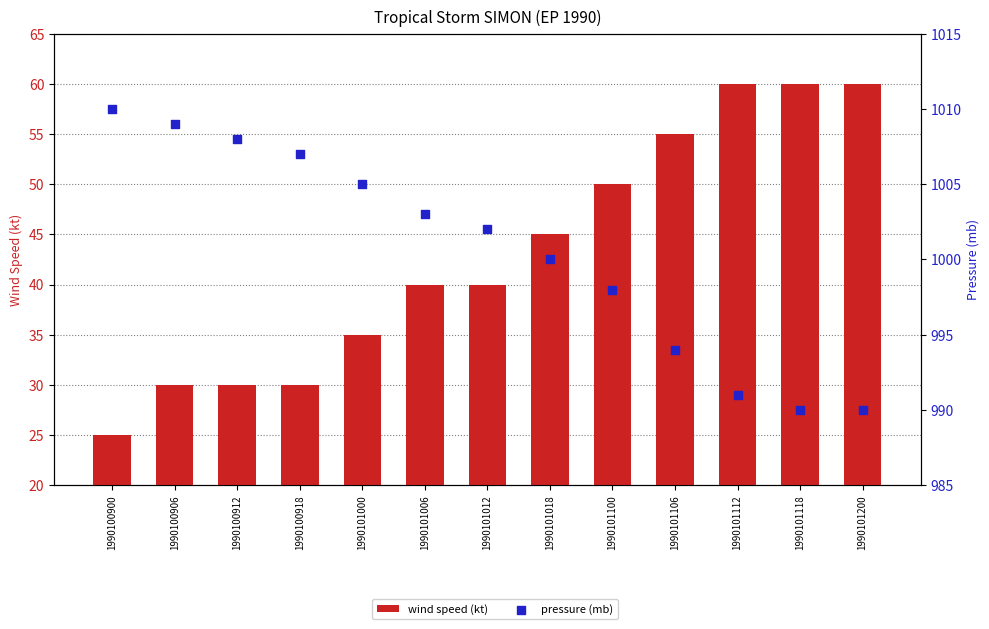

Which series has the largest Y range (max minus min)?

wind speed (kt)